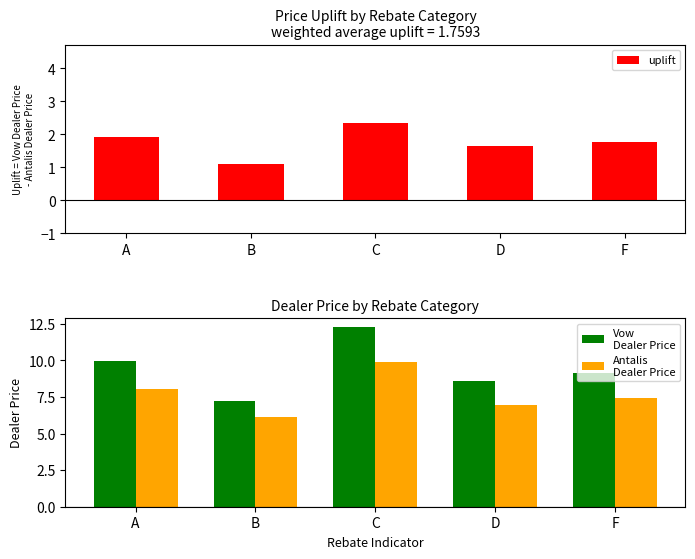

Are the bars grouped side by side (vs. stacked)?

Yes